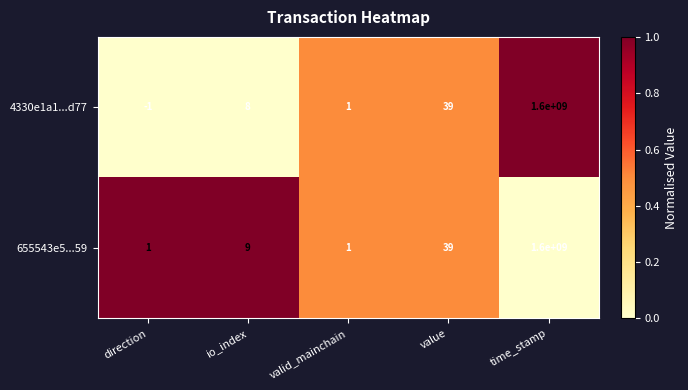

What is the greatest value displayed?

1600000000